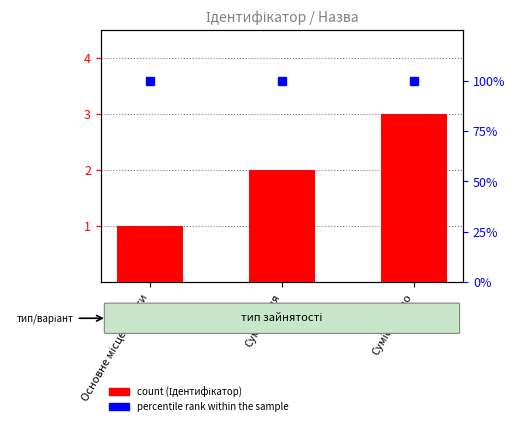

What is the label of the 1st bar from the left?

Основне місце роботи